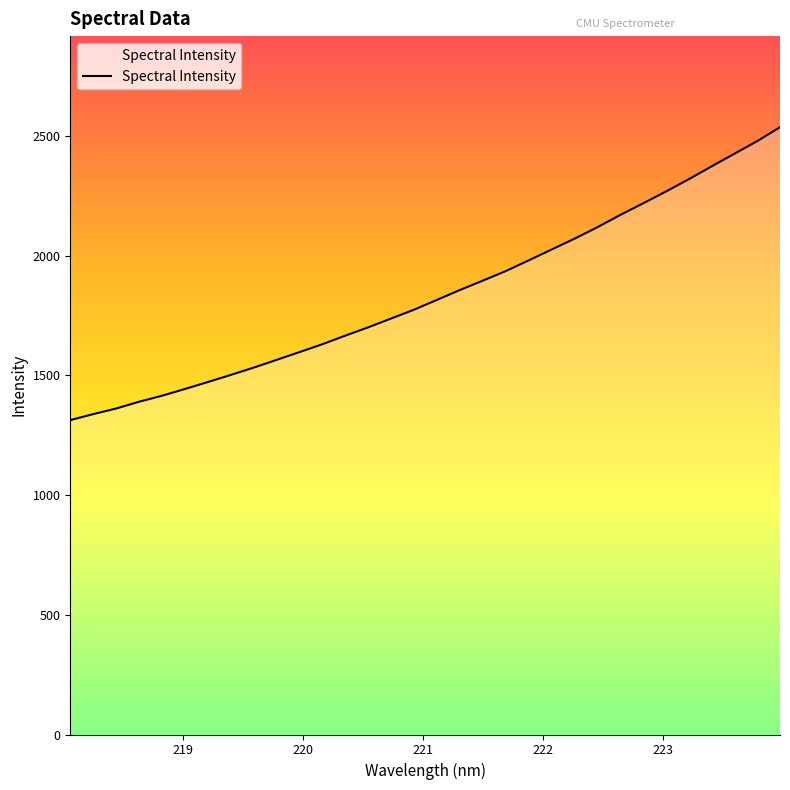

What is the difference between the maximum and minimum values?

1223.2